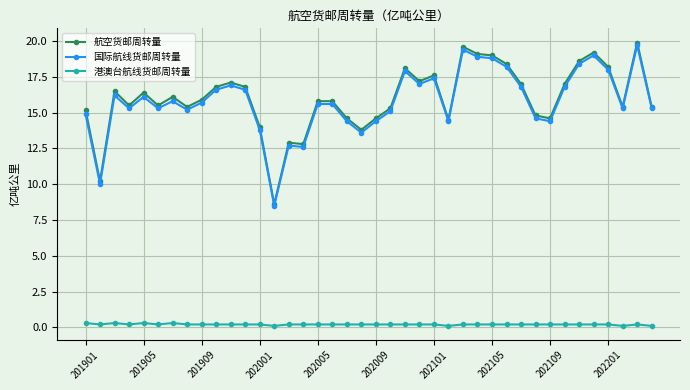

How many data points does each series have?

40